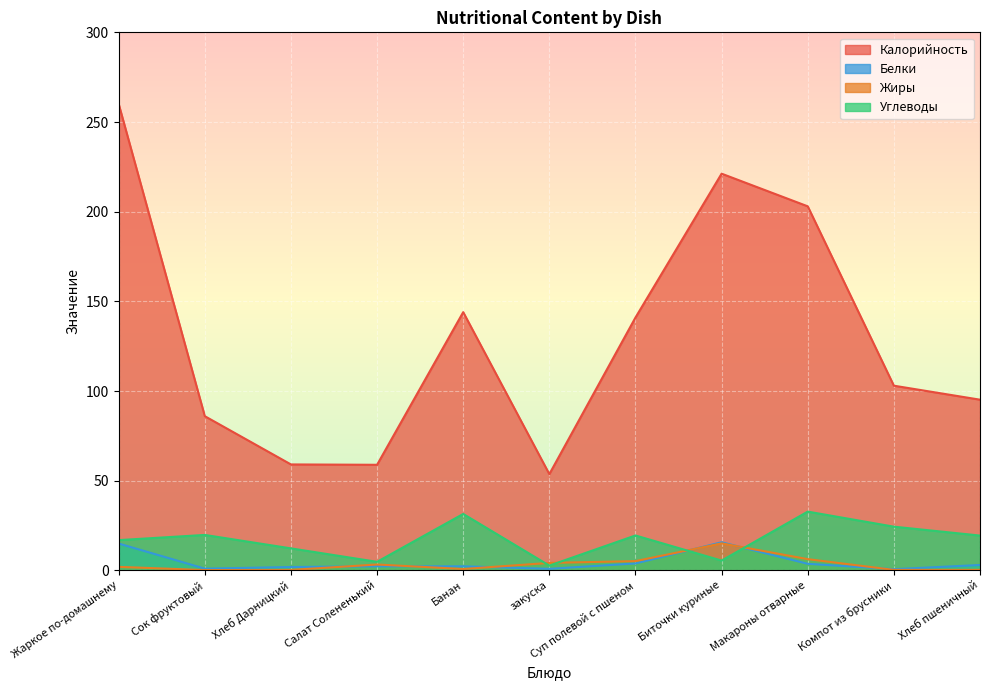

Where is the first local maximum for Углеводы?

Сок фруктовый